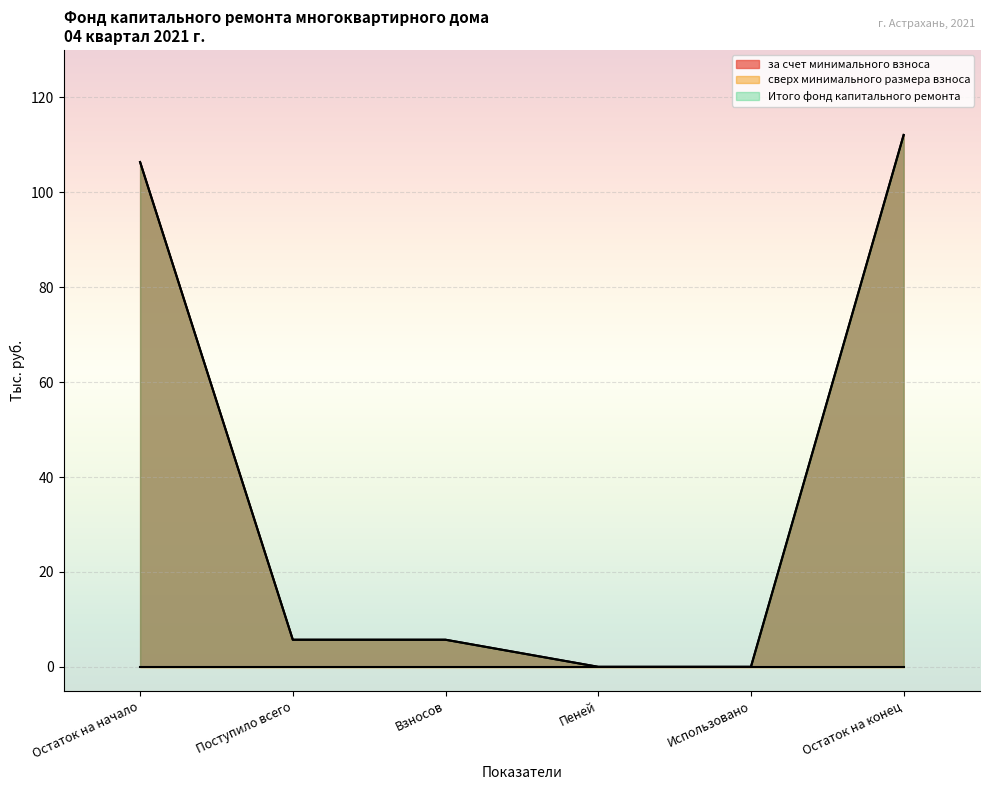

Is the value of за счет минимального взноса at Взносов greater than the value of Итого фонд капитального ремонта at Взносов?

No